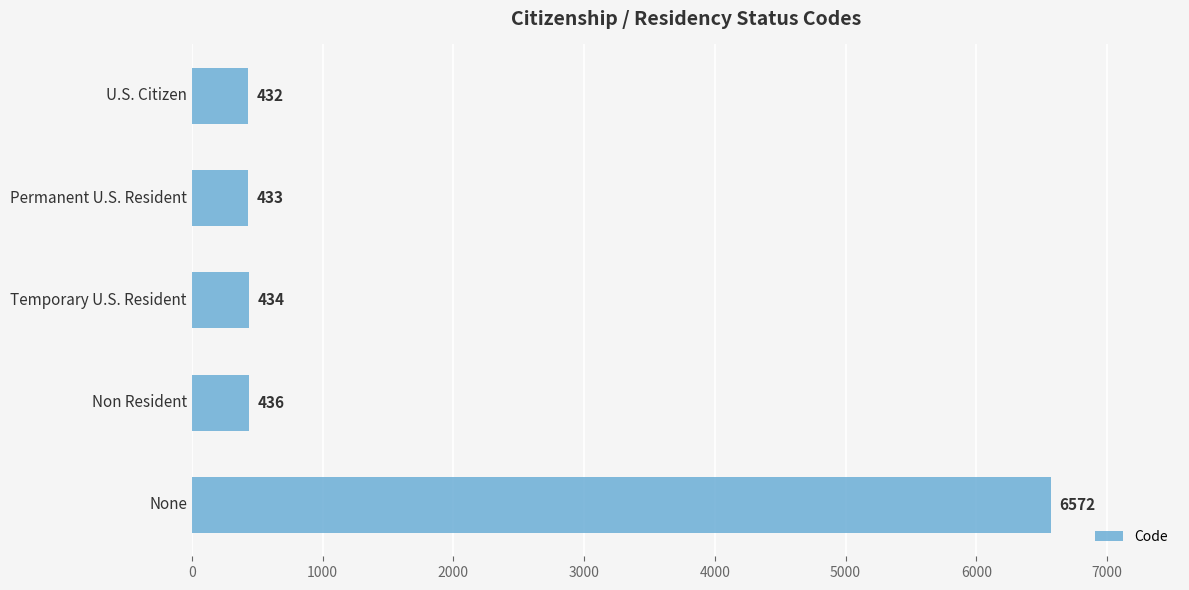

At which category does the chart reach its peak across all series?

None